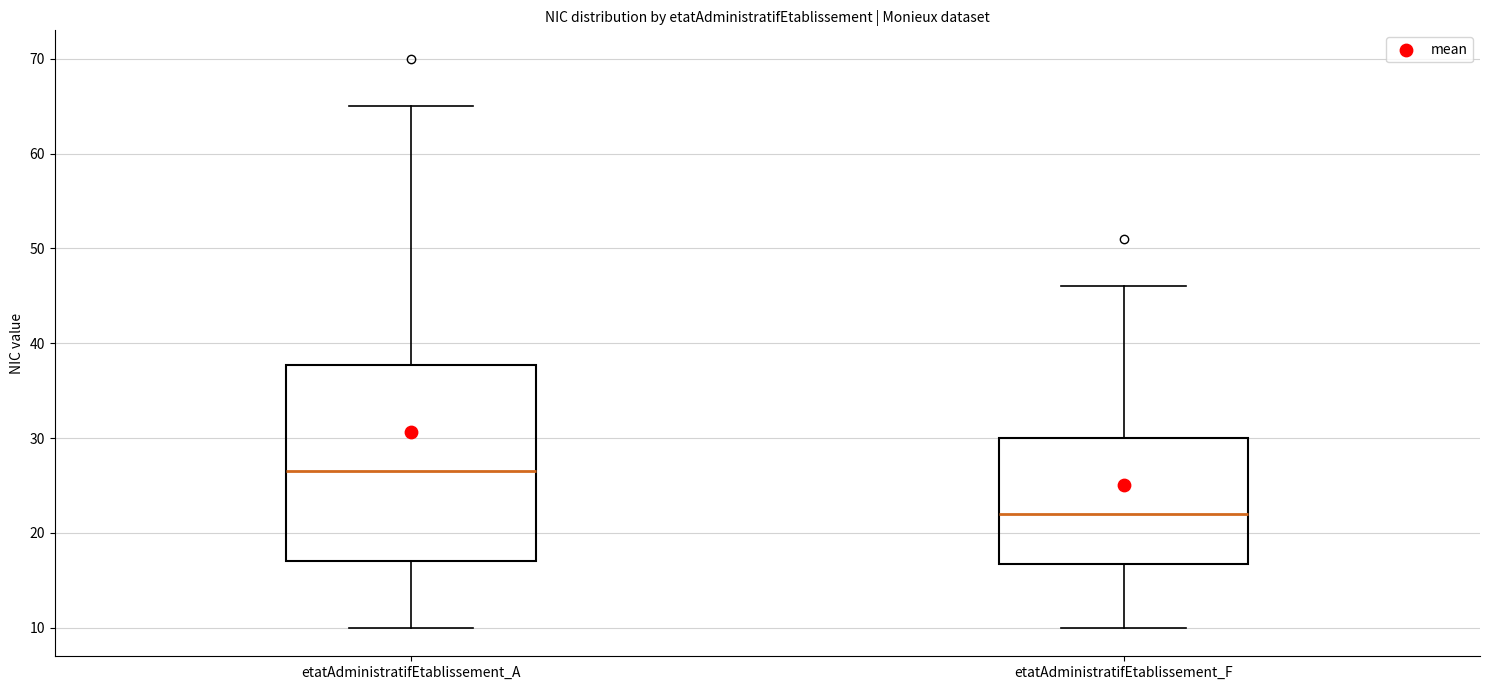

Which box is the tallest, from its lower edge to its upper edge?

etatAdministratifEtablissement_A